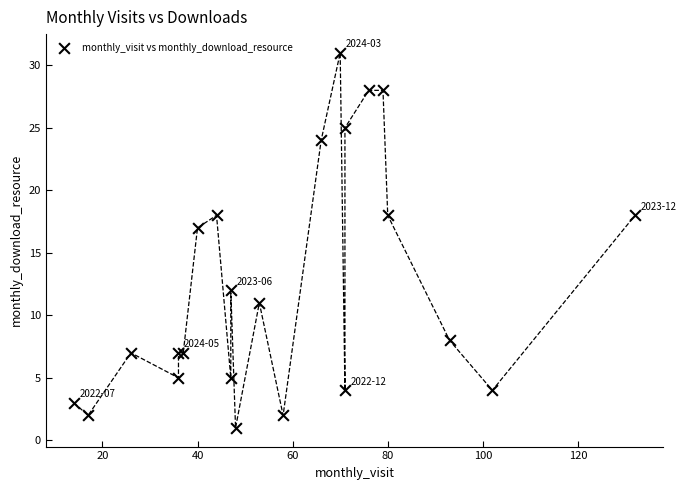

What Y value in the scatter plot is closest to 16?

17